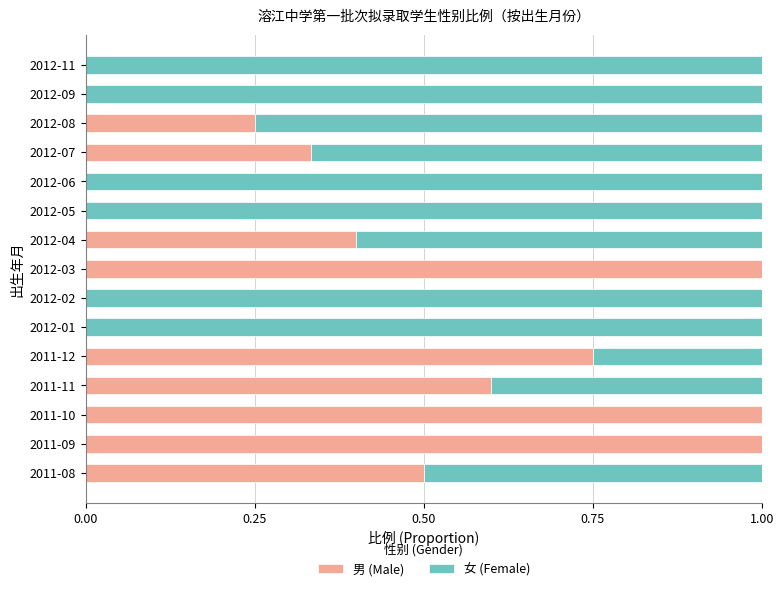

What is the total value across all series at 2012-08?

1.0